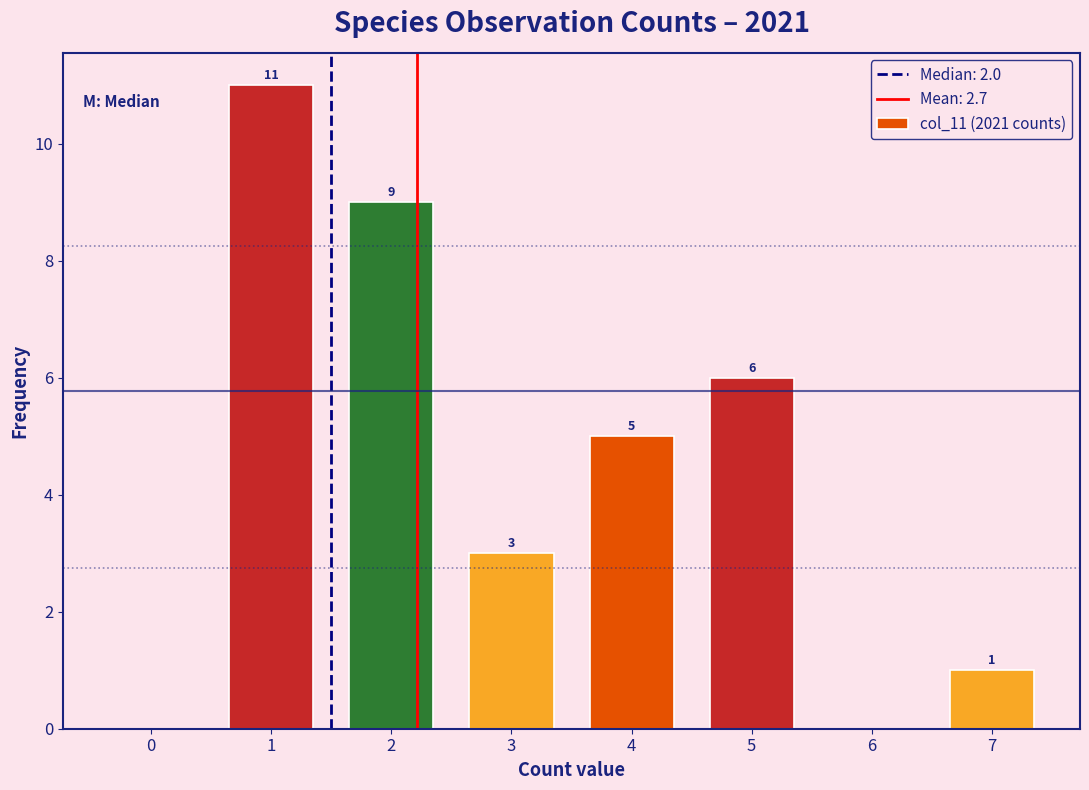

Reading left to right, extract all data points from this chart.

0=0	1=11	2=9	3=3	4=5	5=6	6=0	7=1